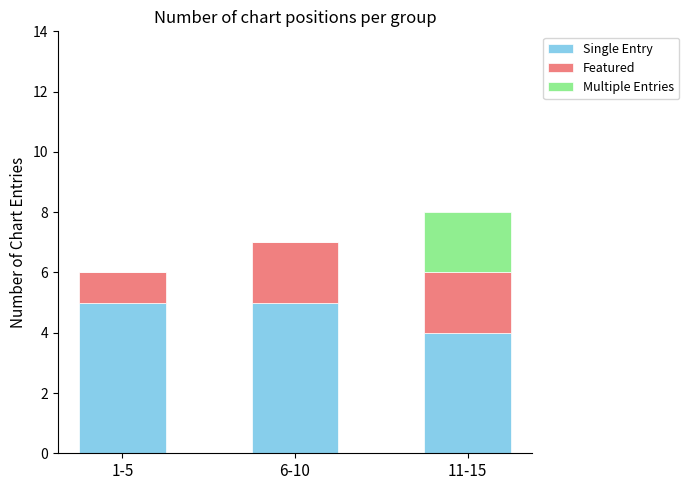

What is the total value across all series at 6-10?

7